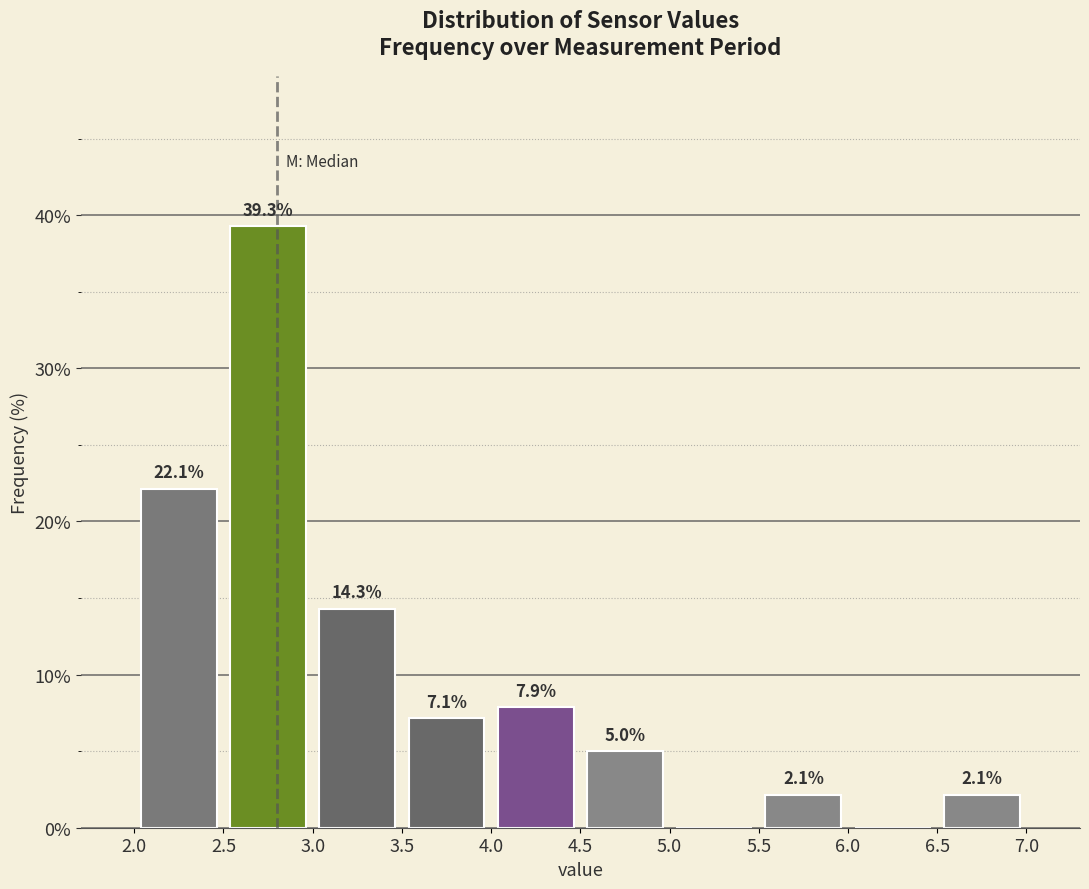

Which range on the x-axis has the tallest bar?

2.5 to 3.0